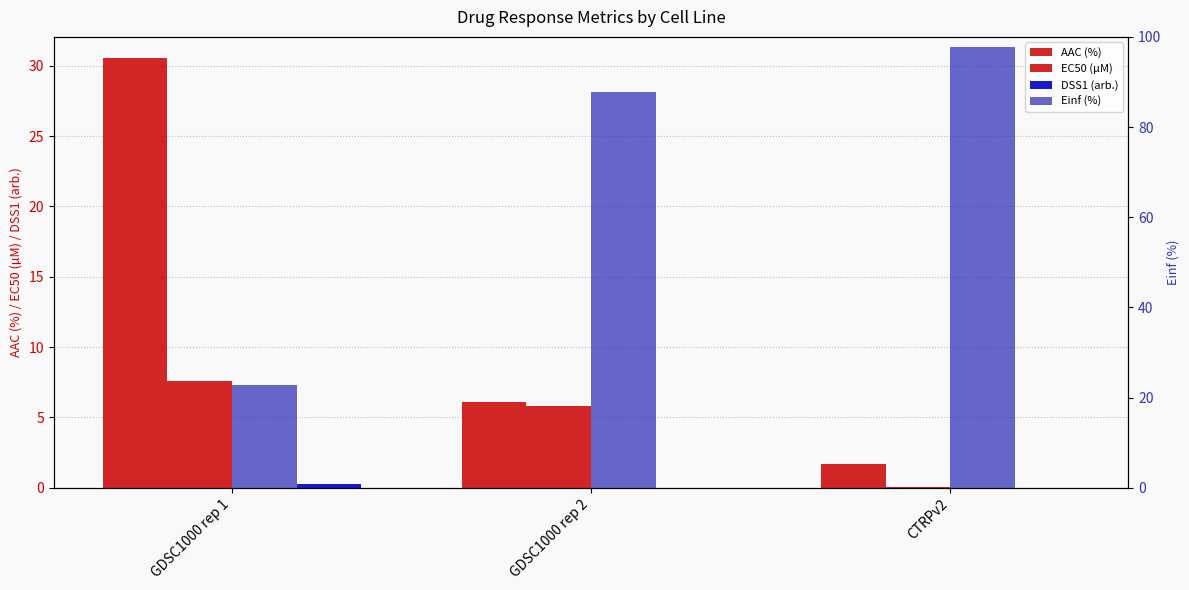

Is it true that EC50 (µM) equals 2.7 at GDSC1000 rep 1?

False